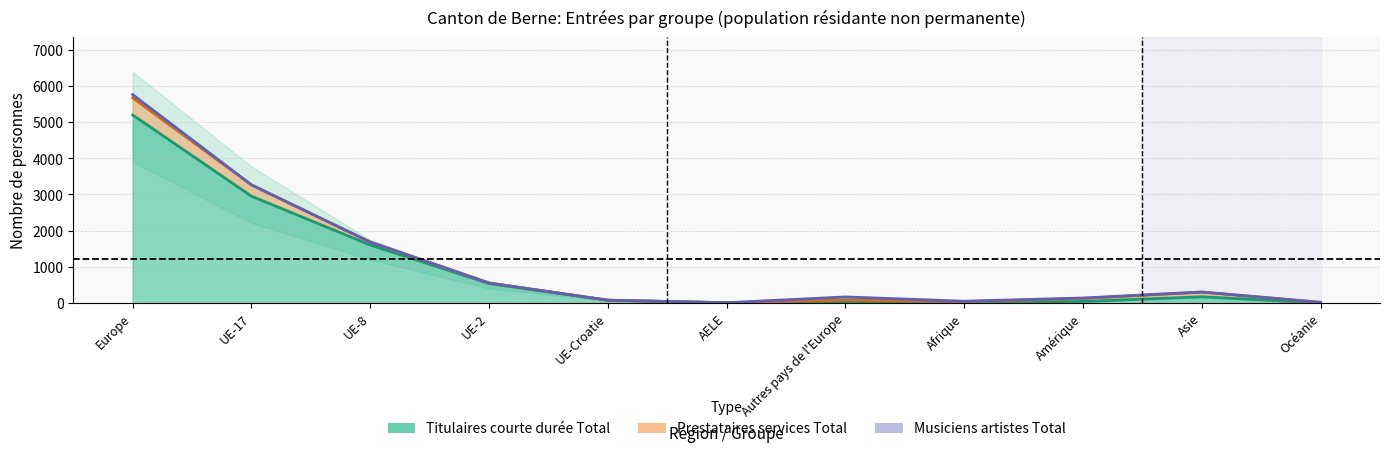

Reading left to right, extract all data points from this chart.

Total: 5760	3266	1686	553	78	9	168	50	139	305	19
Femmes: 5670	3263	1684	553	78	9	83	39	125	302	19
Hommes: 5197	2953	1604	536	77	6	21	18	44	173	6